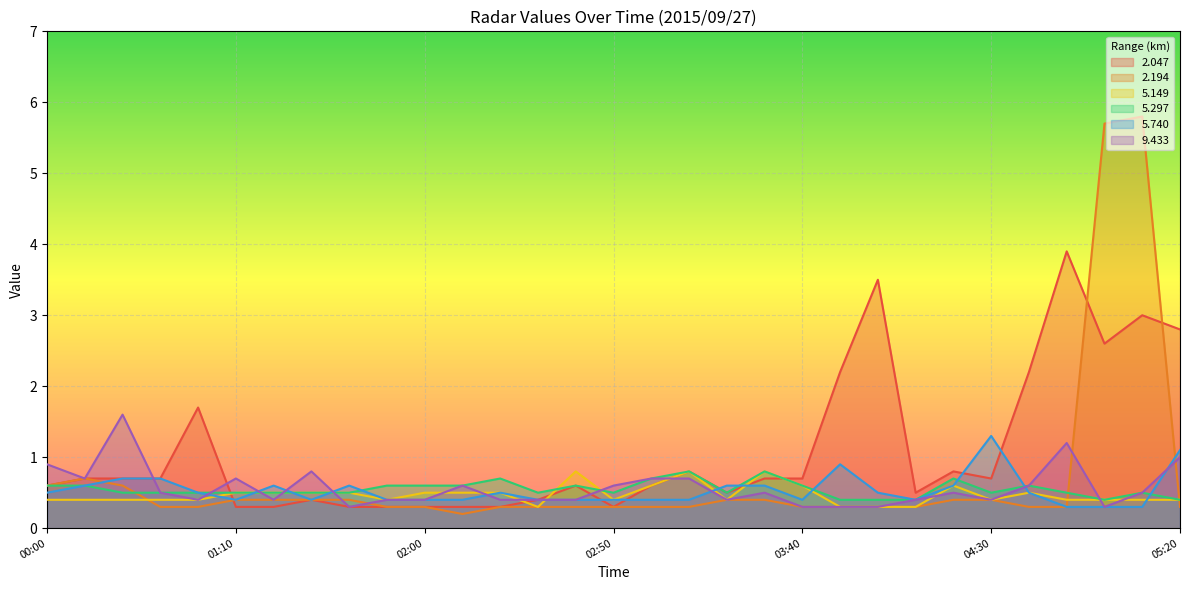

After their last crossing, which series has the higher values: 9.433 or 5.297?

5.297